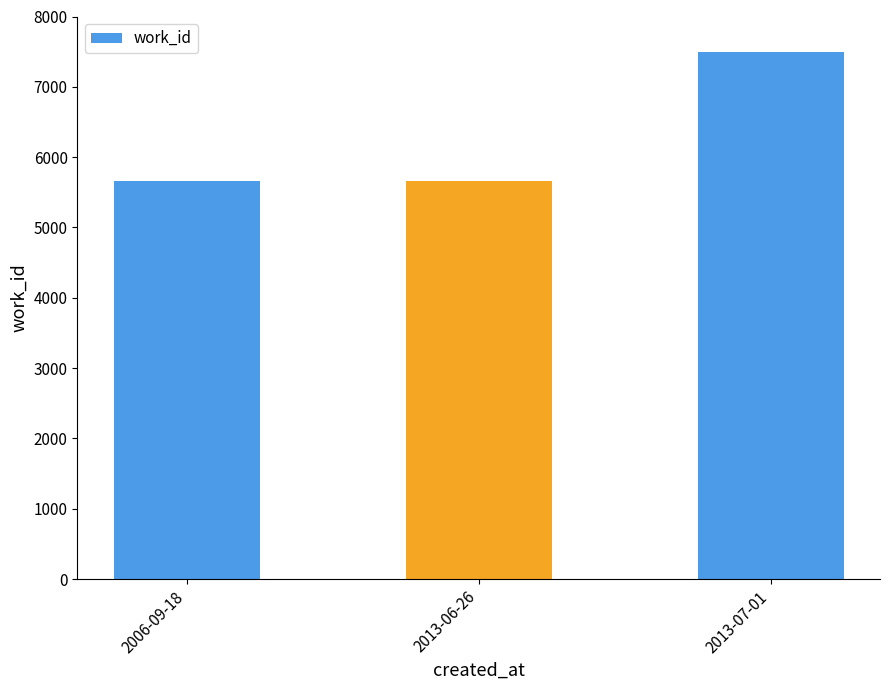

What is the label of the 1st bar from the left?

2006-09-18